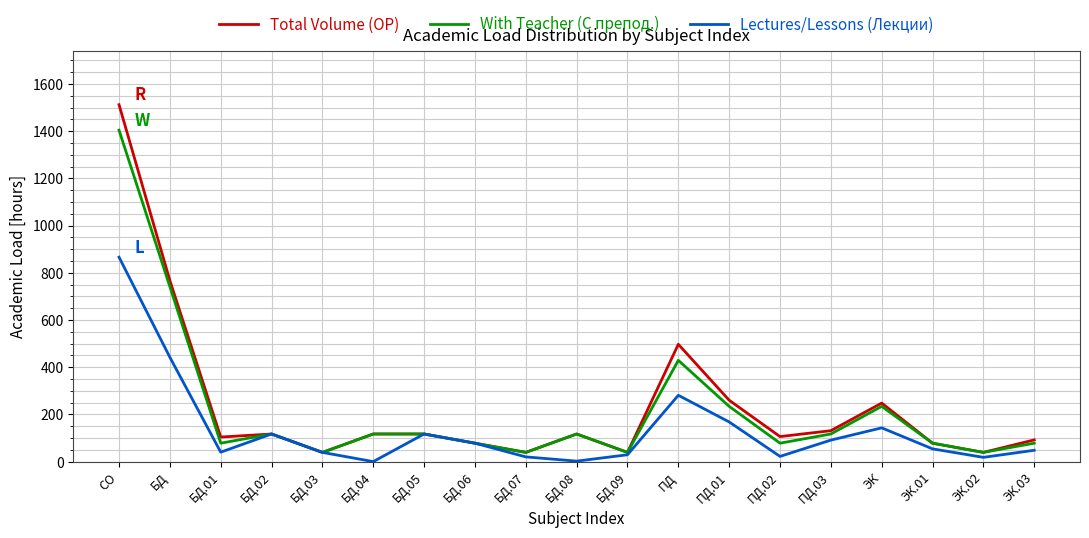

True or false: With Teacher (С препод.) has more than 0 interior local peaks.

True